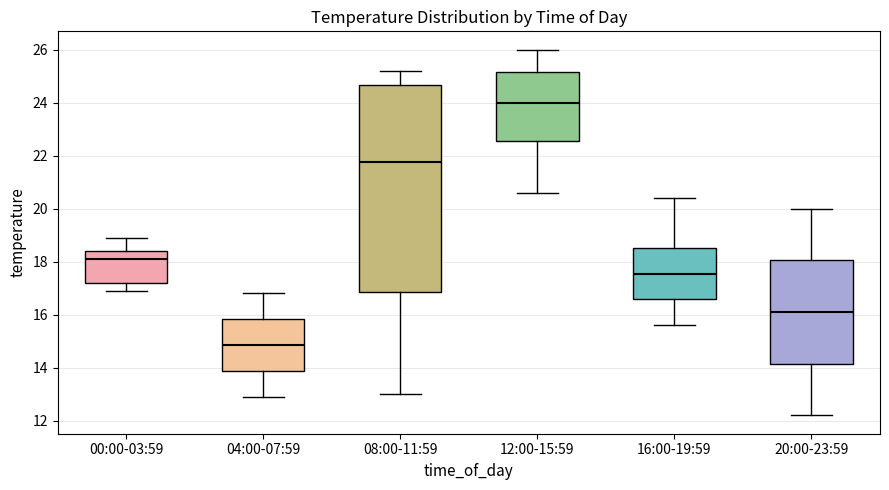

Which box has the lowest median line?

04:00-07:59